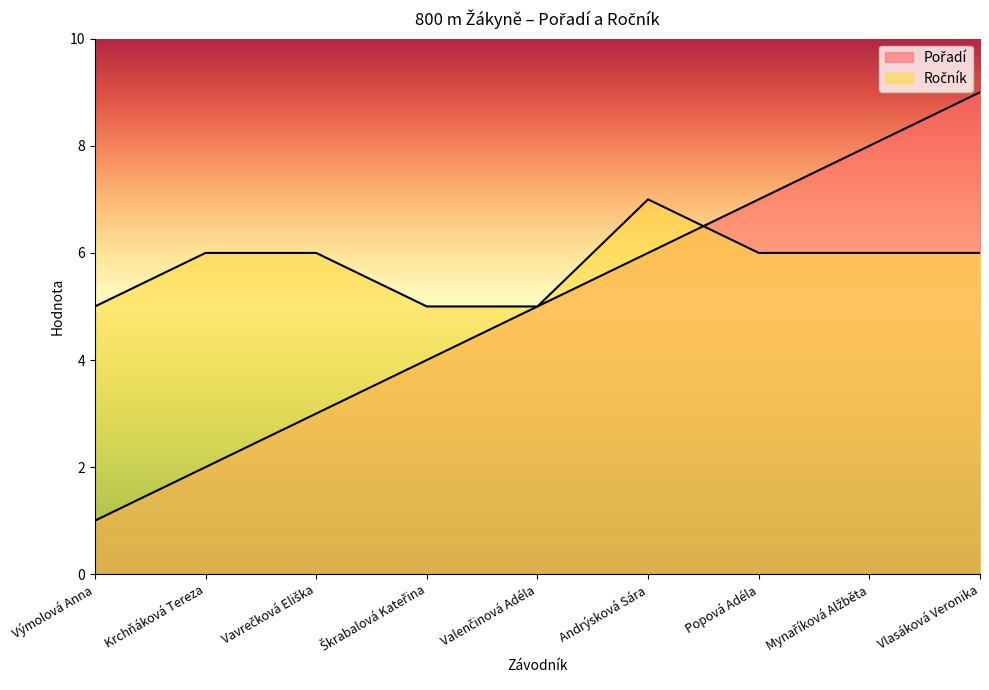

True or false: Pořadí has more than 1 interior local peaks.

False